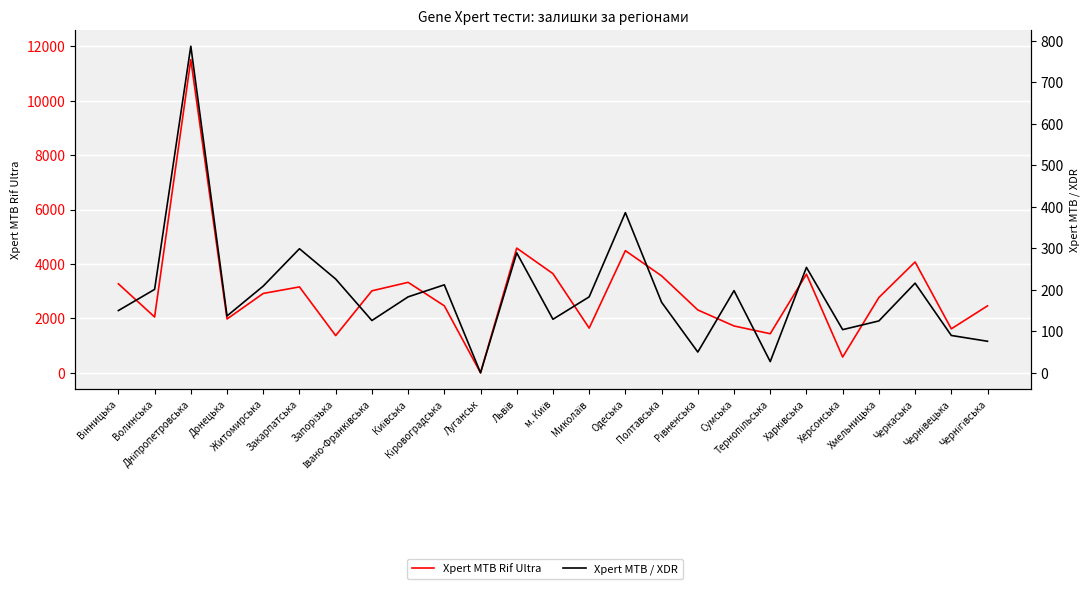

True or false: Xpert MTB Rif Ultra and Xpert MTB / XDR cross at least once.

False